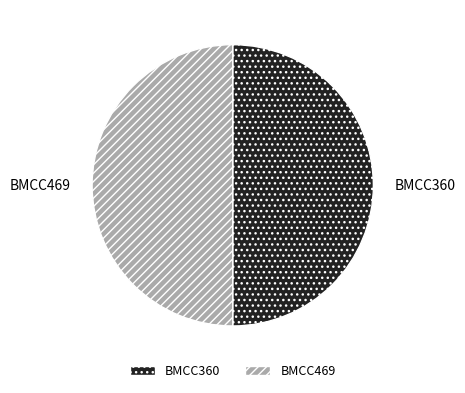

True or false: BMCC469 accounts for 50% of the total.

True